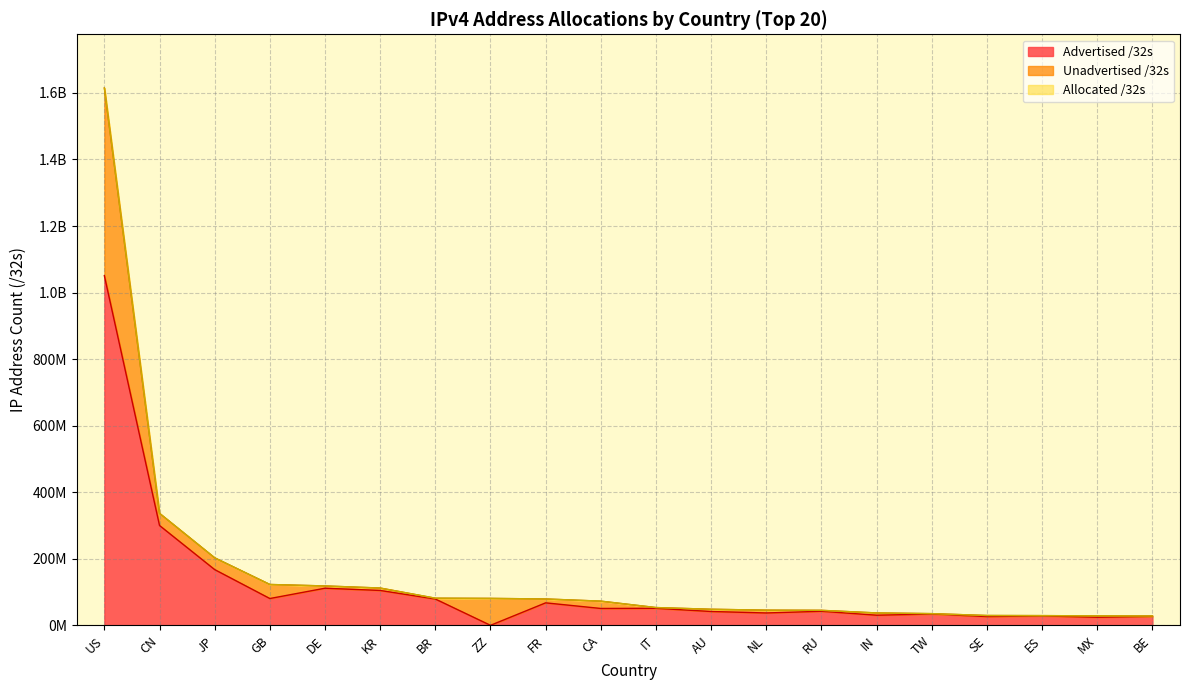

What position from the left is ES?

18